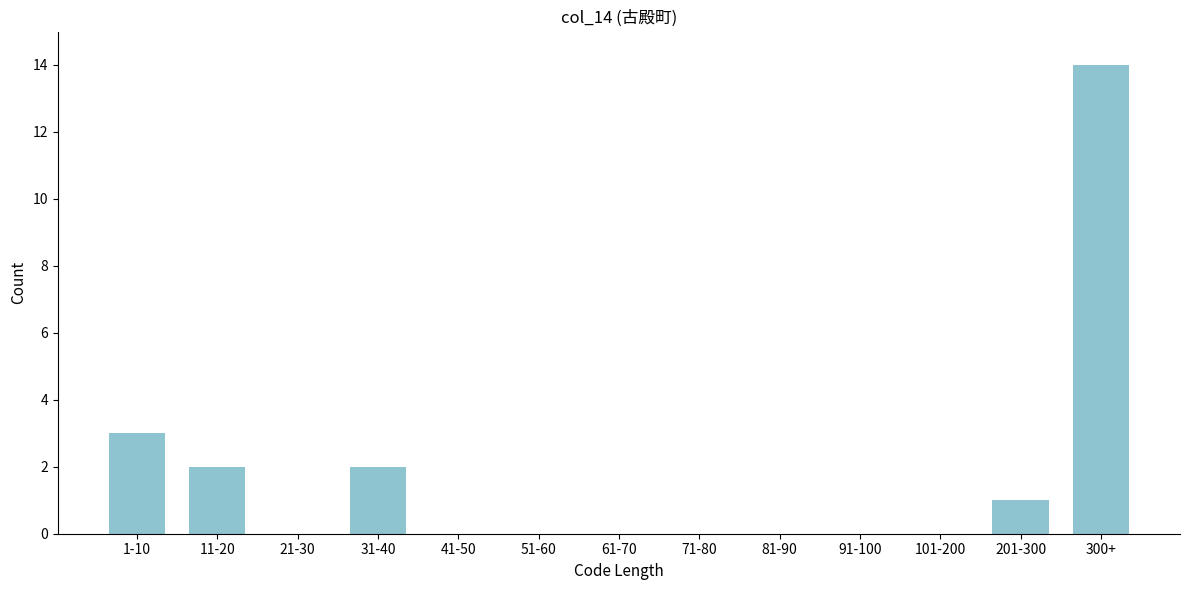

Reading right to left, list all the values displayed in this chart.

300+=14	201-300=1	101-200=0	91-100=0	81-90=0	71-80=0	61-70=0	51-60=0	41-50=0	31-40=2	21-30=0	11-20=2	1-10=3